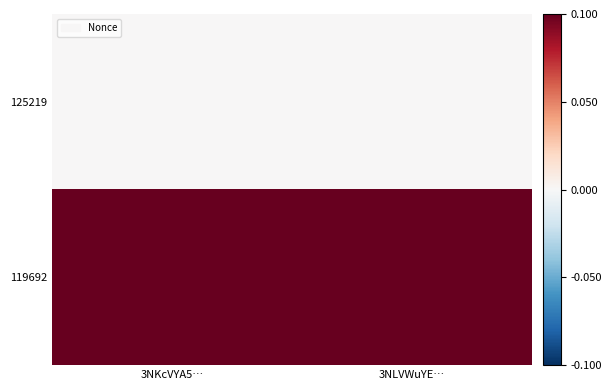

At how many categories does at least one series exceed 0?

2